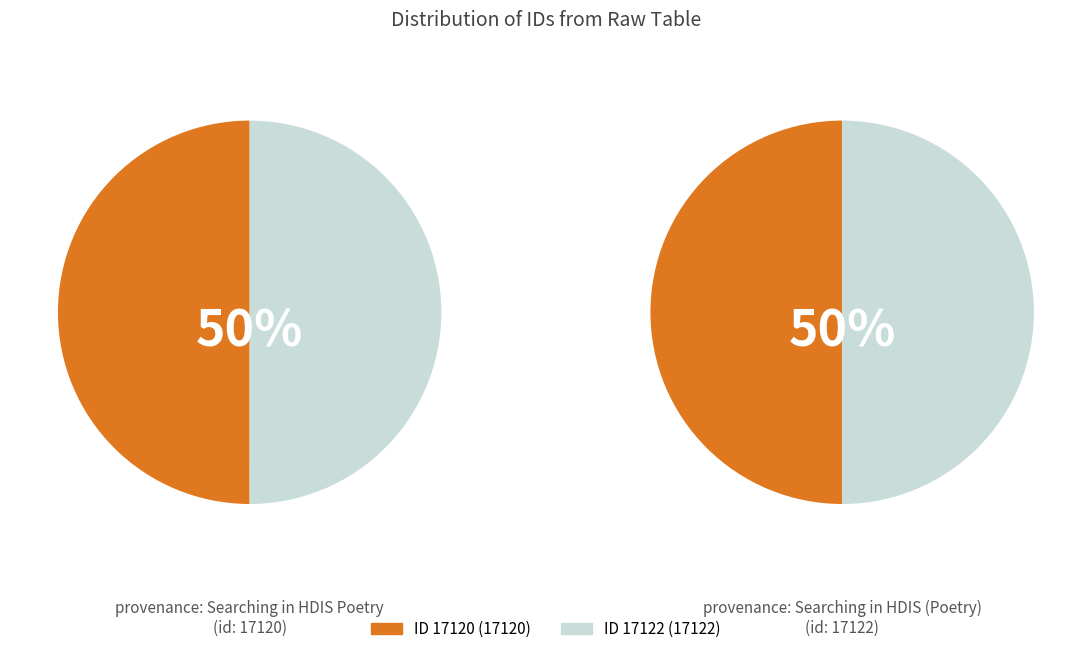

What percentage is the 17120 slice, to the nearest percent?

50%